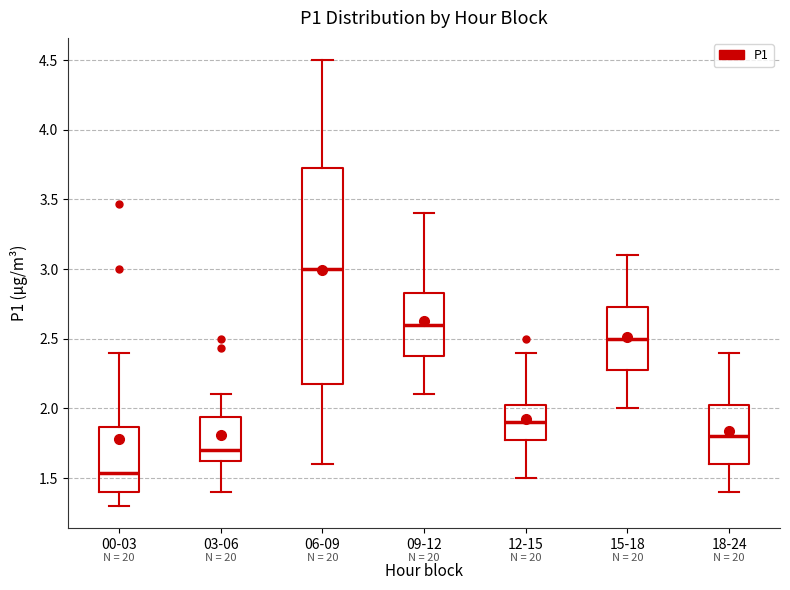

Which box has the lowest median line?

00-03